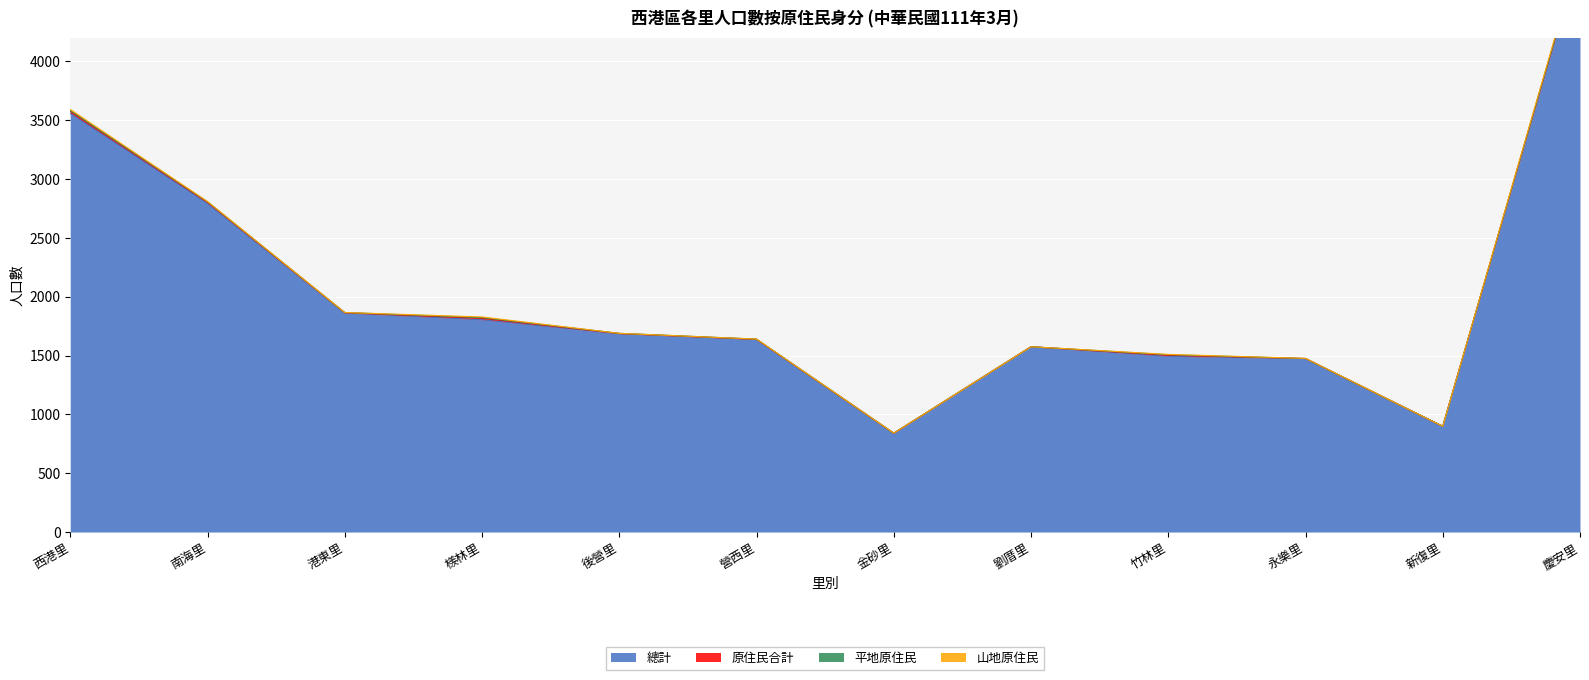

What is the value of the 山地原住民 point at the 2nd from the left?

2